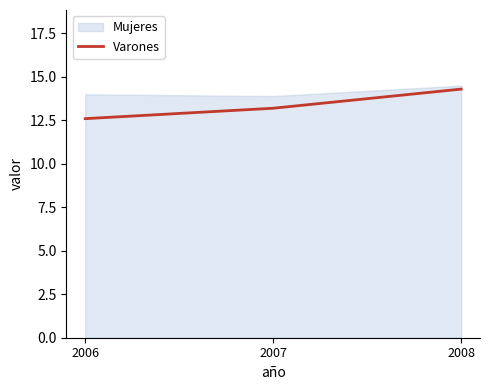

The value of Varones at 2006 is 7.1. True or false?

False